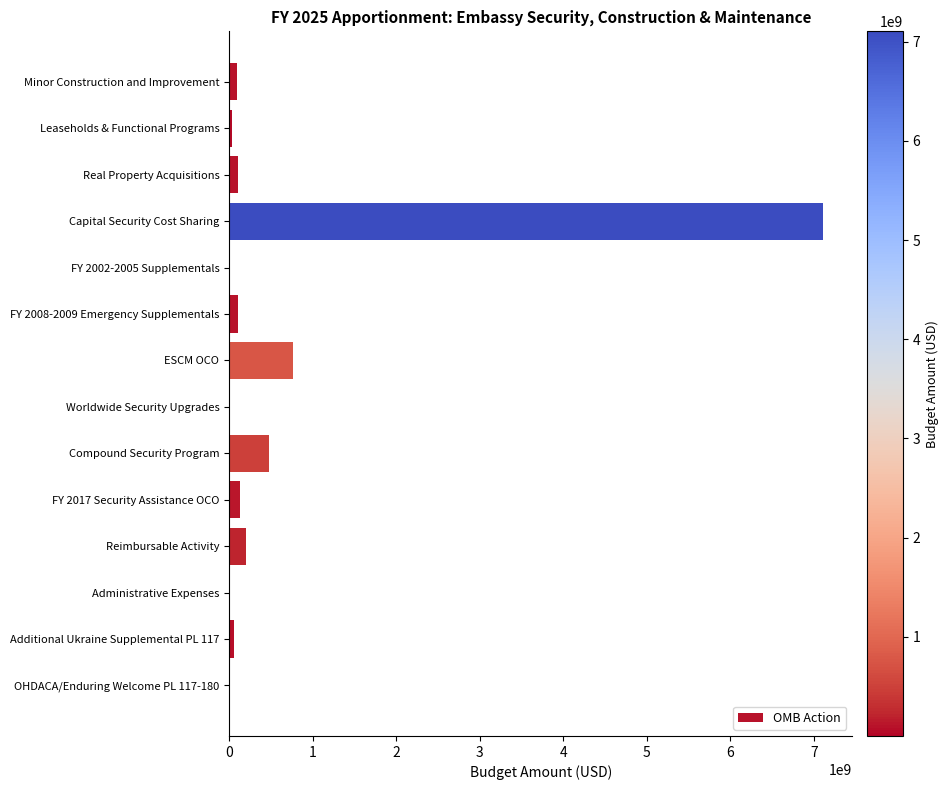

Approximately how many times larger is the value at ESCM OCO compared to Compound Security Program?

1.6